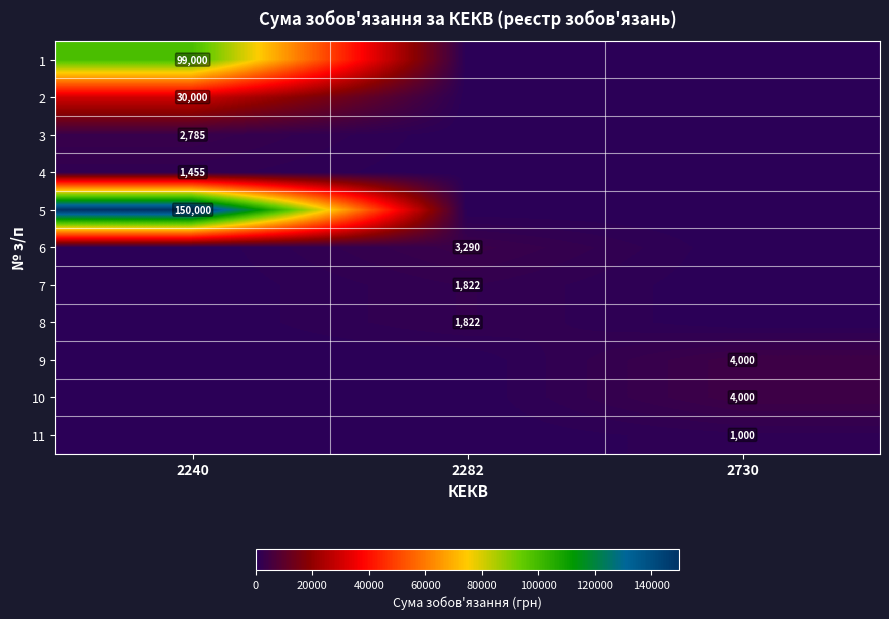

At how many categories does at least one series exceed 61606?

1